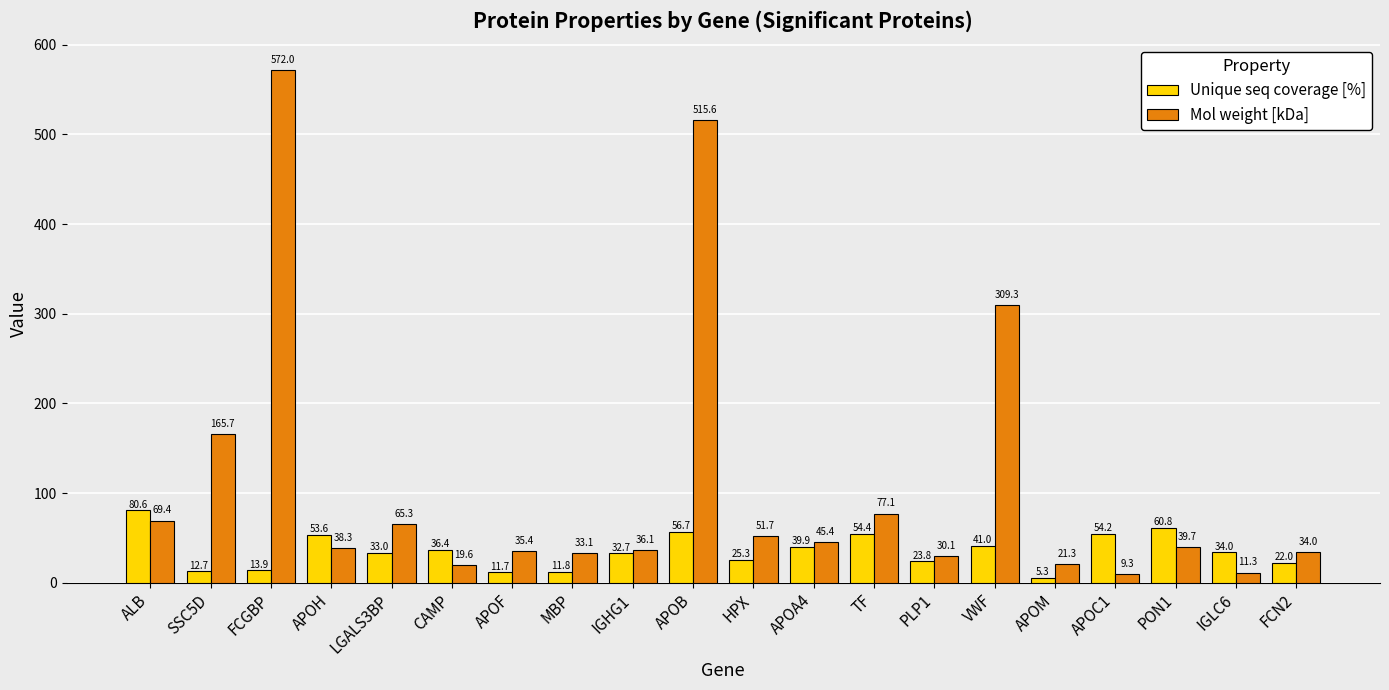

List the series in order of their overall mean, highest first.

Mol weight [kDa], Unique seq coverage [%]